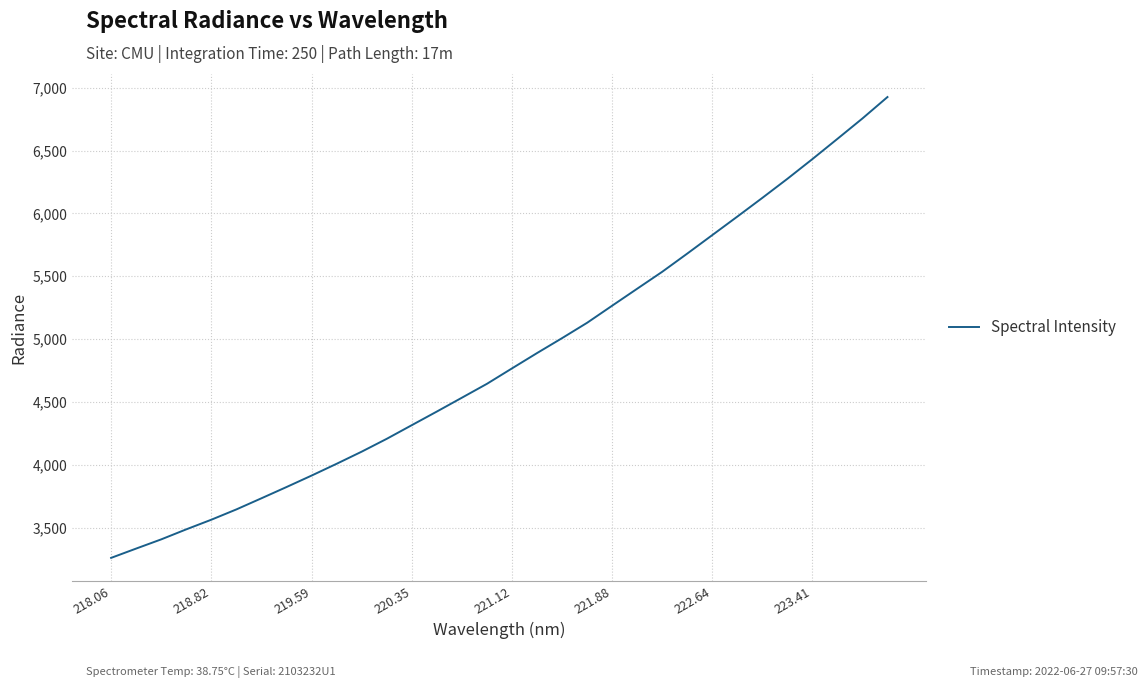

What is the average value?

4843.0